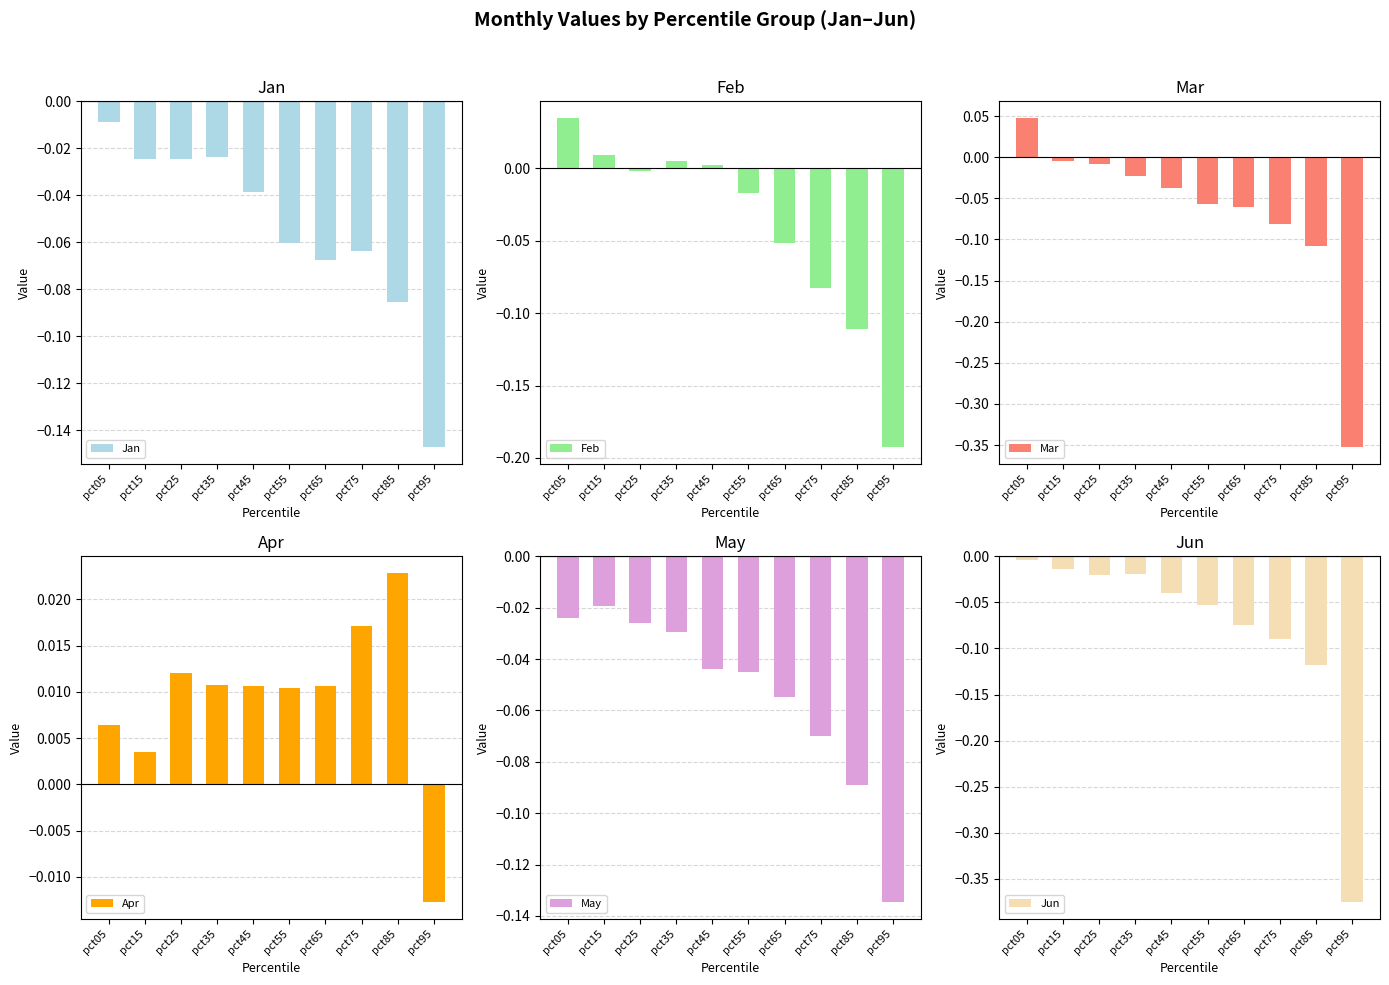

Where is Apr nearest to the value 0?

pct15